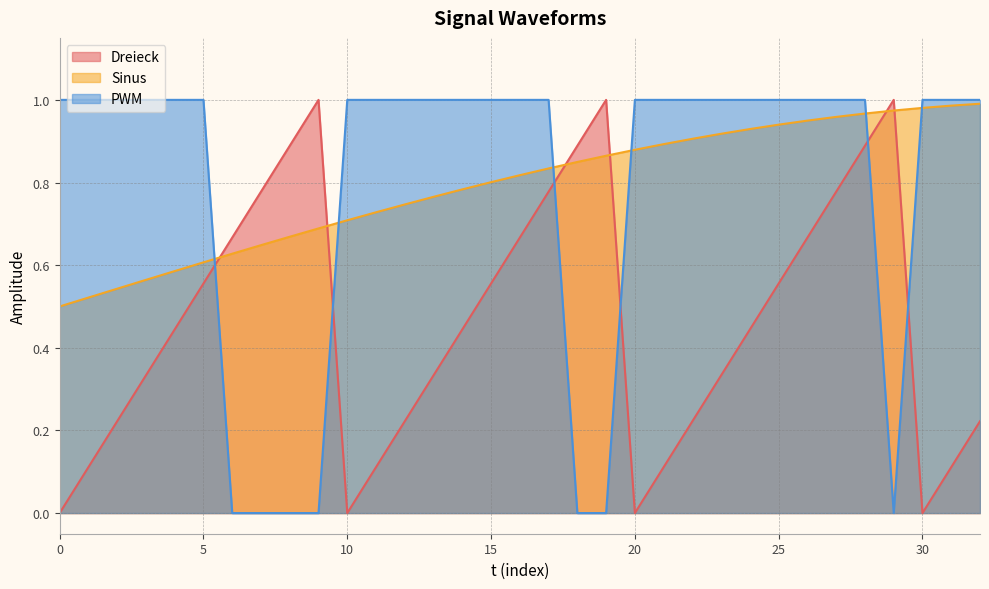

What is the total value across all series at 0?

1.5